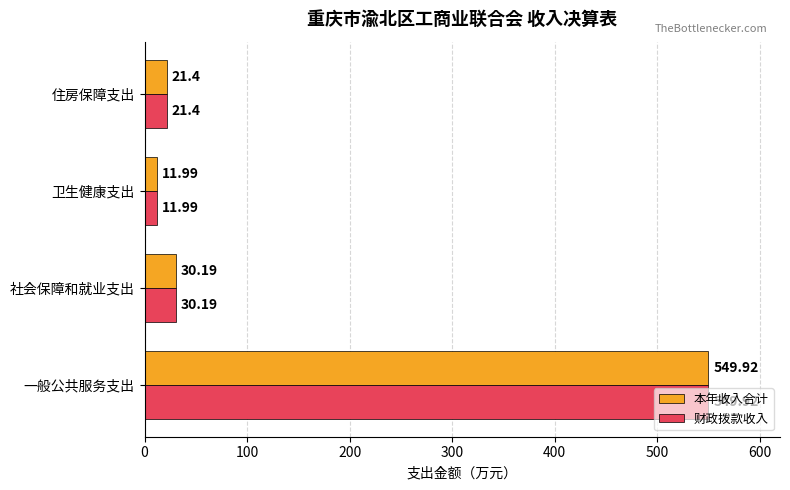

What is the difference between the maximum and minimum values in the 本年收入合计 series?

537.9